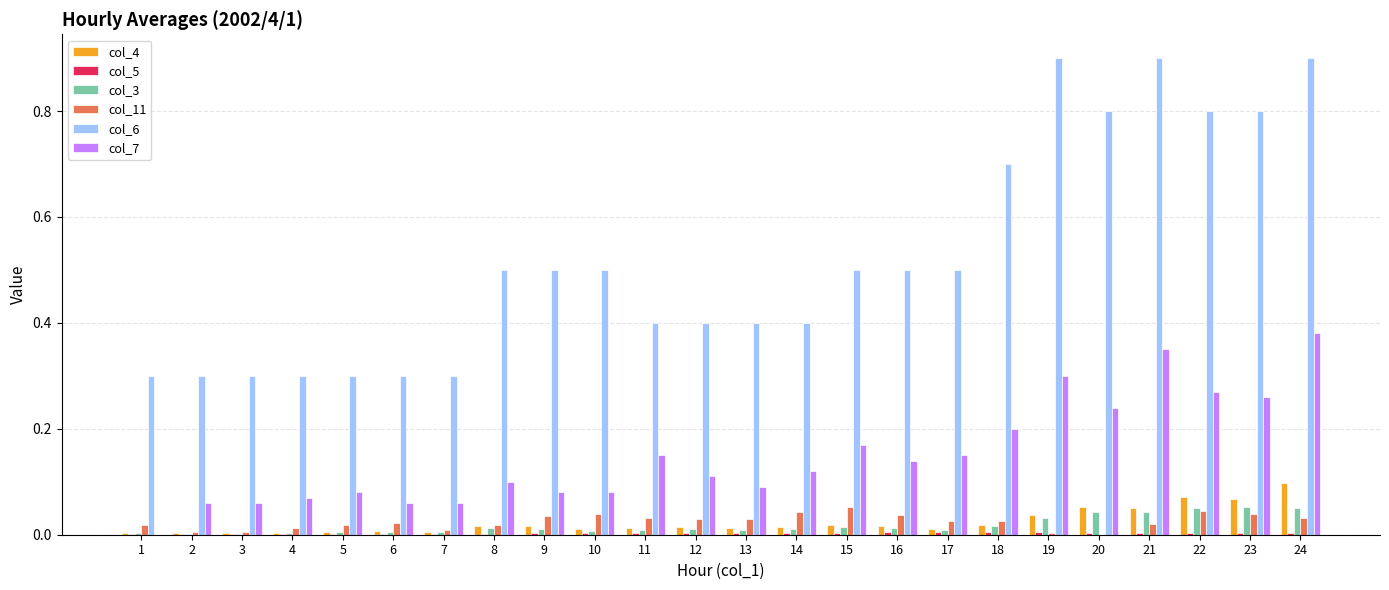

Which series has the largest total across all categories?

col_6